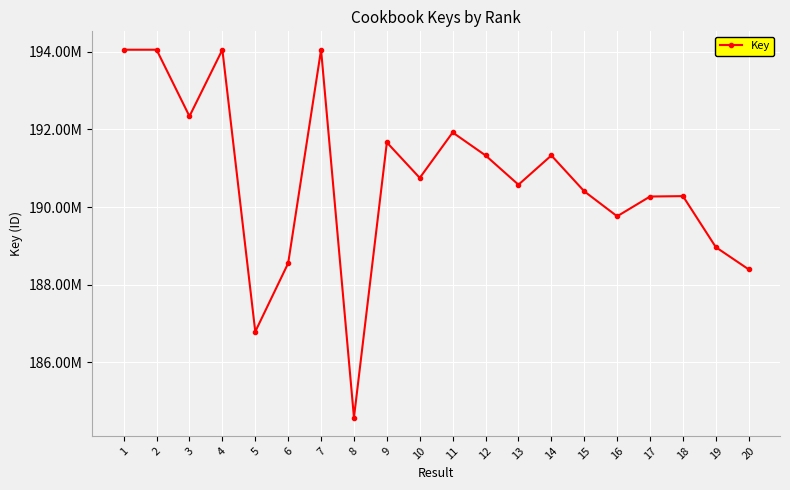

Is this an area chart (filled region under the line)?

No